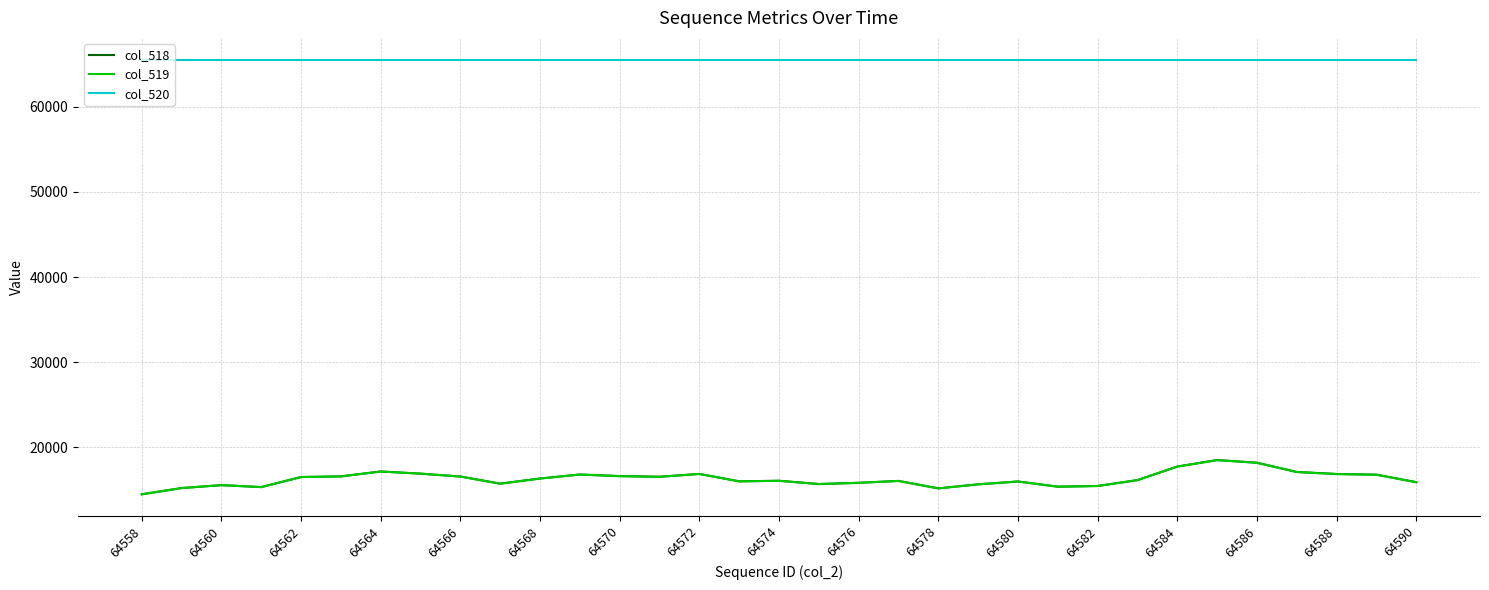

What is the maximum value shown in the chart?

65535